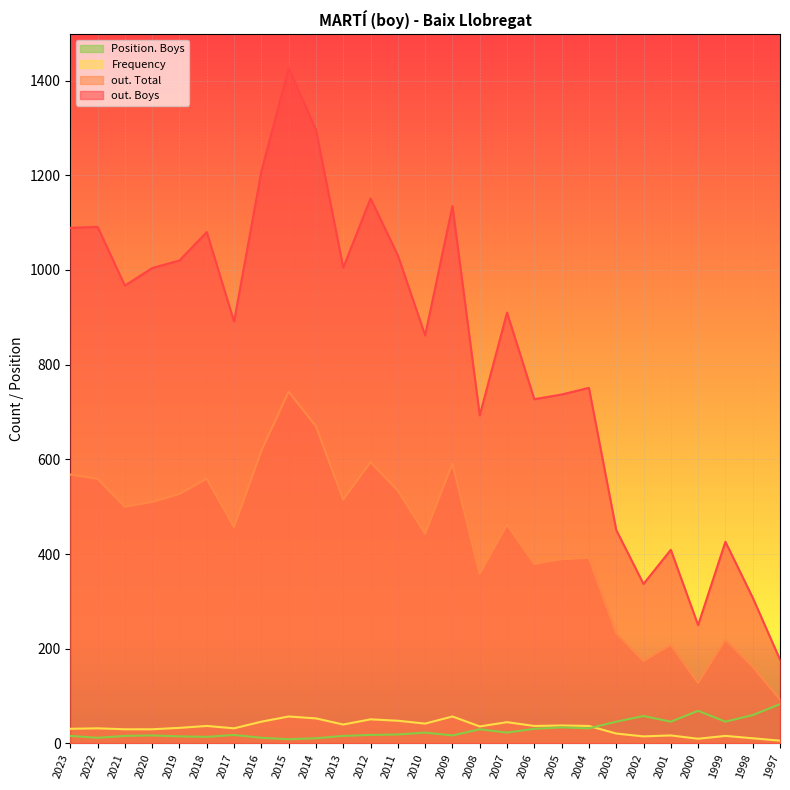

How many lines are shown in the chart?

4